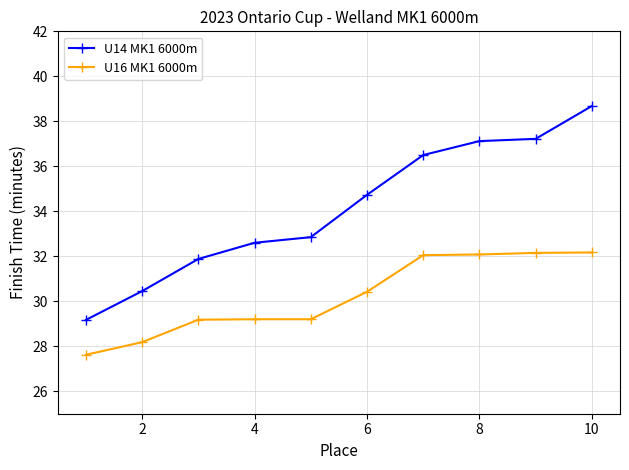

What is the average value of the U14 MK1 6000m series?

34.1